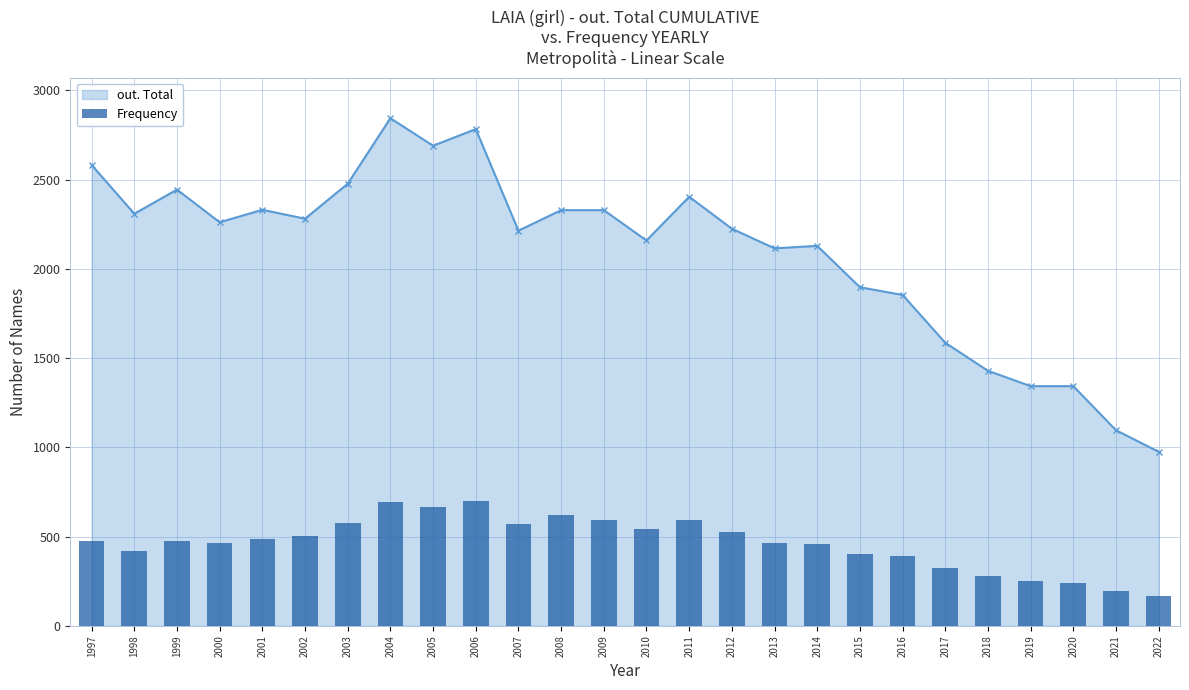

Which category has the lowest value across all series?

2022